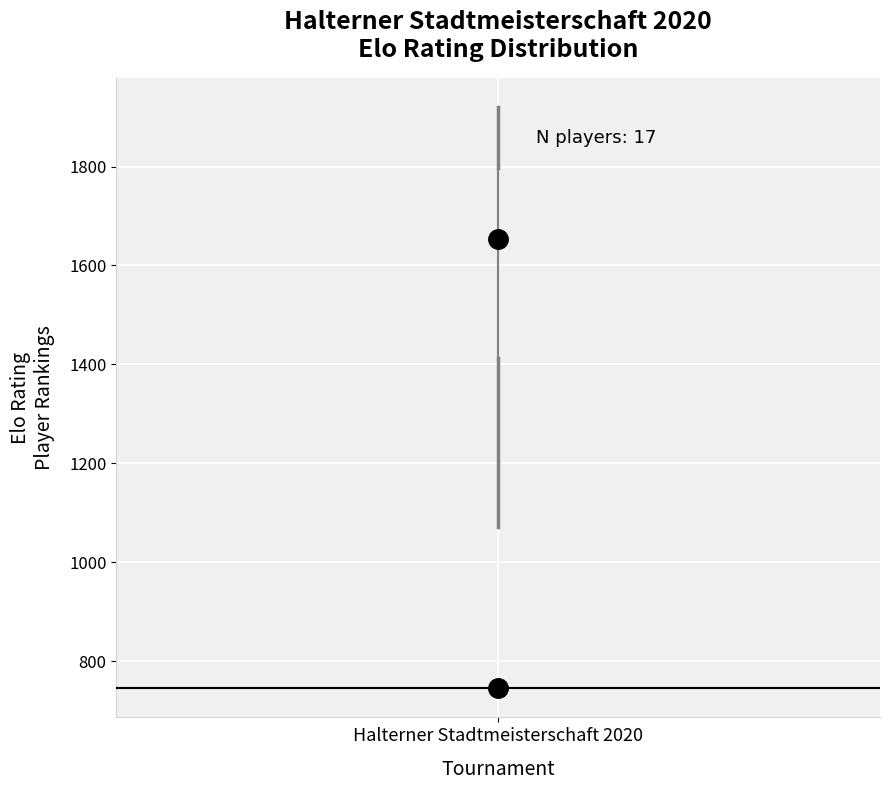

Transcribe this box plot: give where the median line is, the range the box spans, and where the two whiskers end, as read against the y-axis. The values are not printed on the chart, so give them approximately, as read against the axis.

median 1660, box 1420 to 1800, whiskers 1080 to 1920